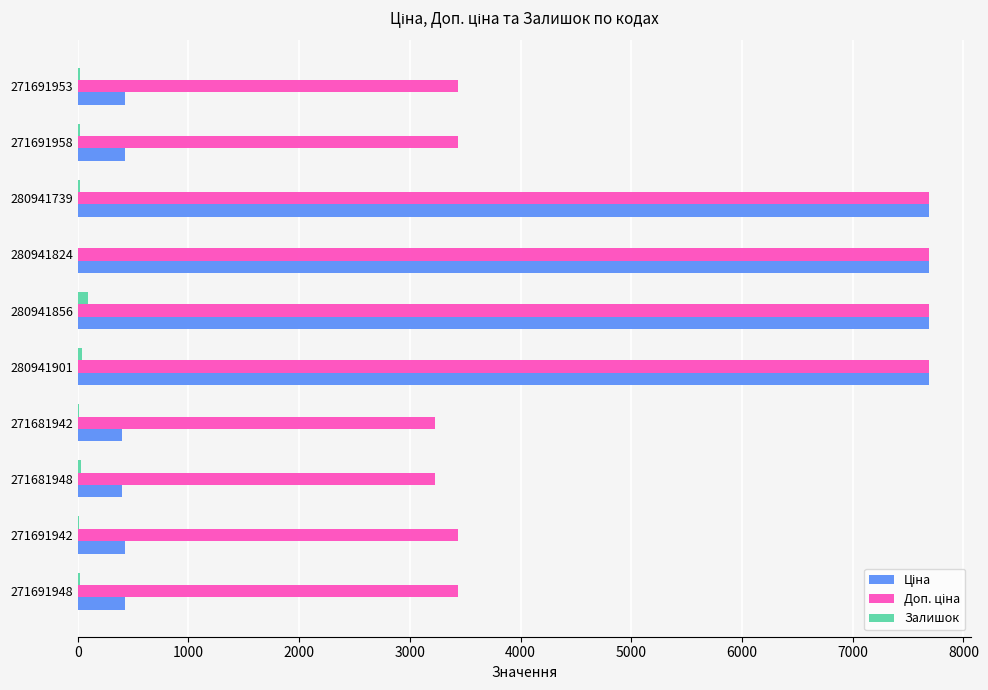

What is the maximum value shown in the chart?

7688.0